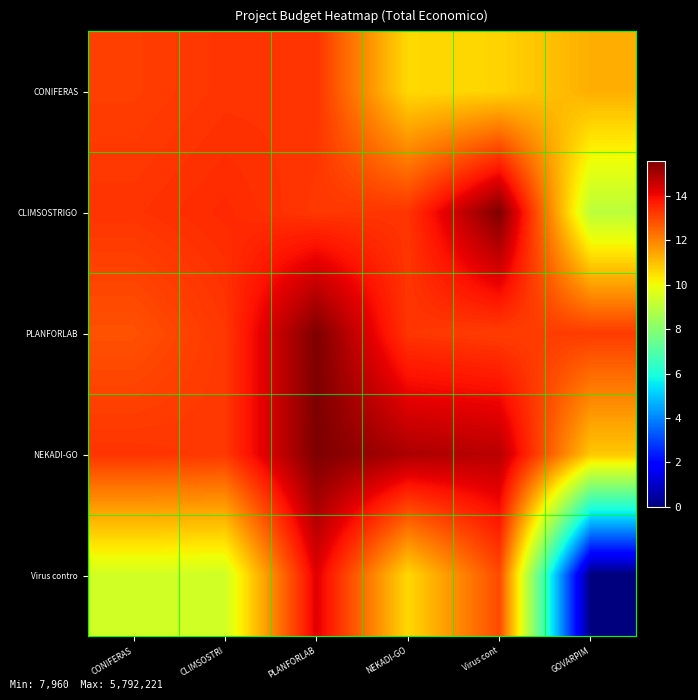

List the series in order of their peak value, lowest first.

CONIFERAS, Virus contro, CLIMSOSTRIGO, PLANFORLAB, NEKADI-GO